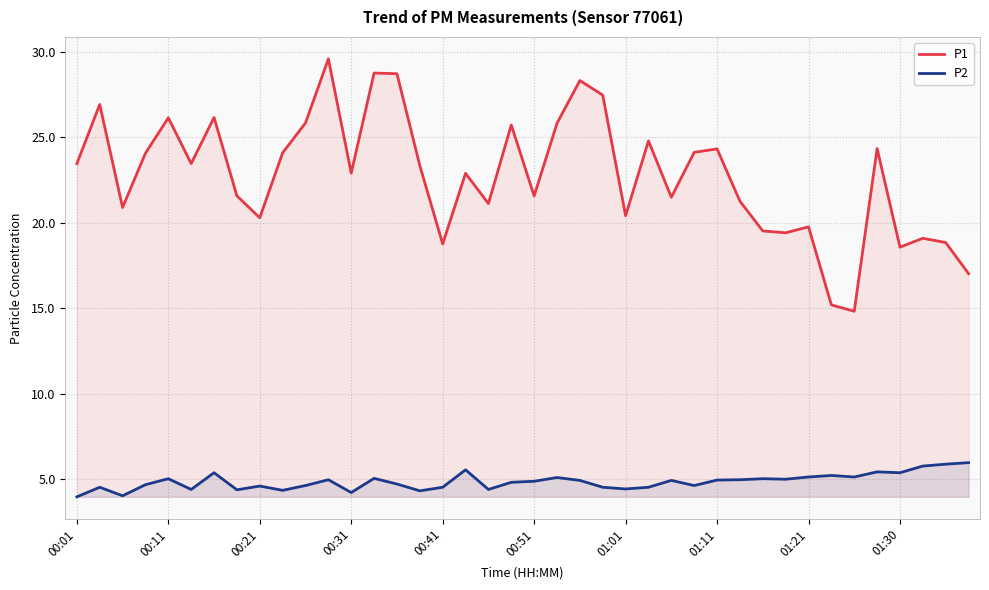

Does the chart have visible grid lines?

Yes